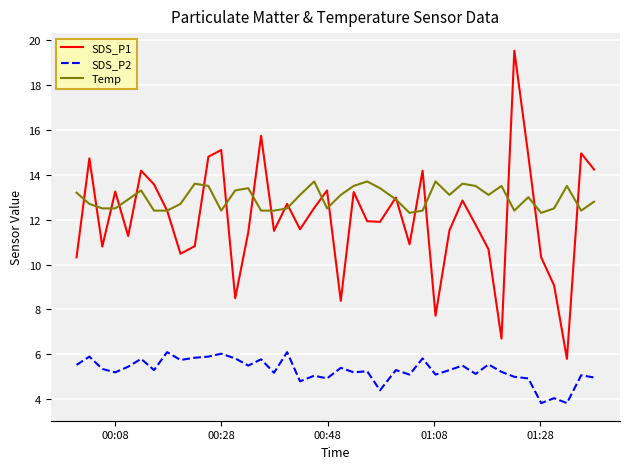

True or false: Temp and SDS_P2 cross at least once.

False